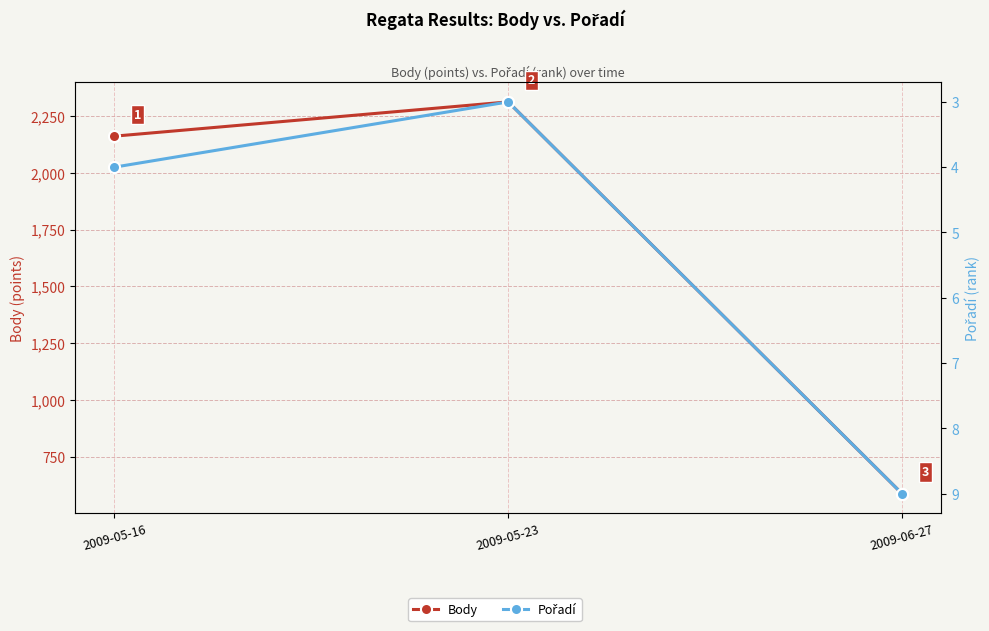

Is this an area chart (filled region under the line)?

No